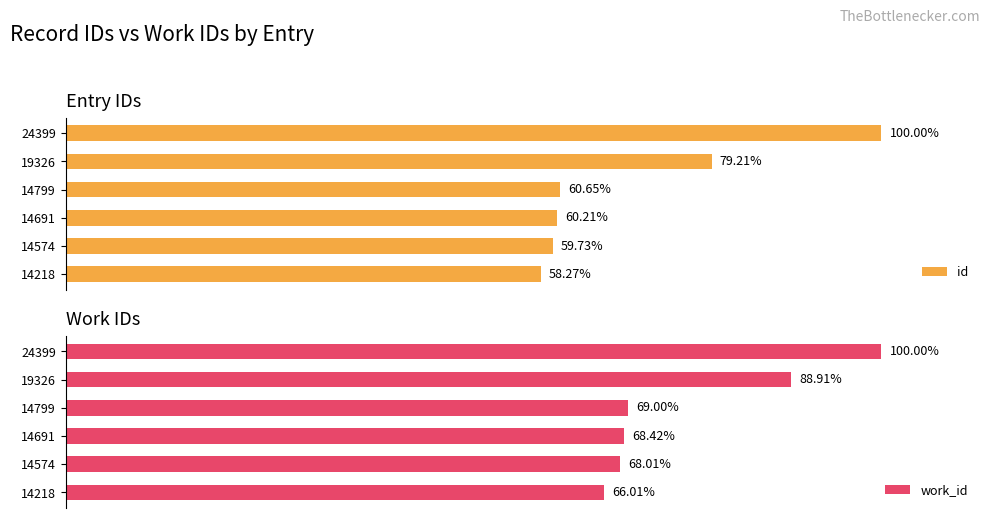

What are all the series names shown in the legend?

id, work_id